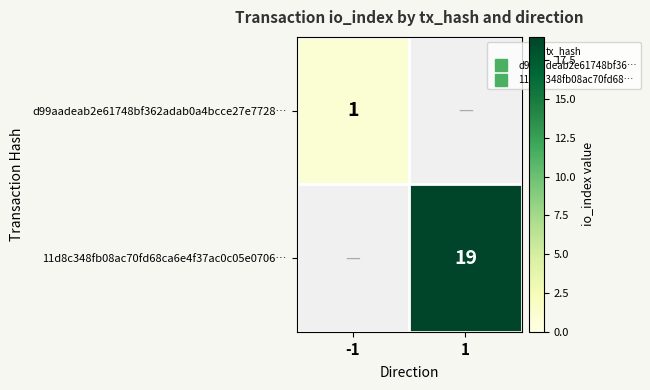

True or false: 11d8c348fb08ac70fd68ca6e4f37ac0c05e0706… has a value of -7 at -1.

False